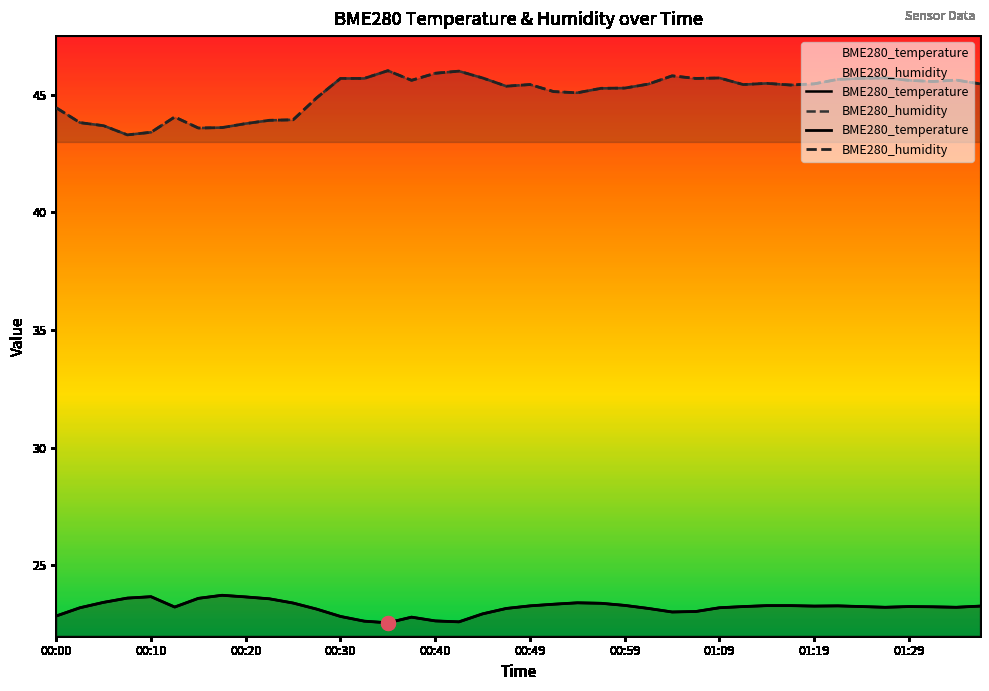

Count the number of categories in the chart.

40